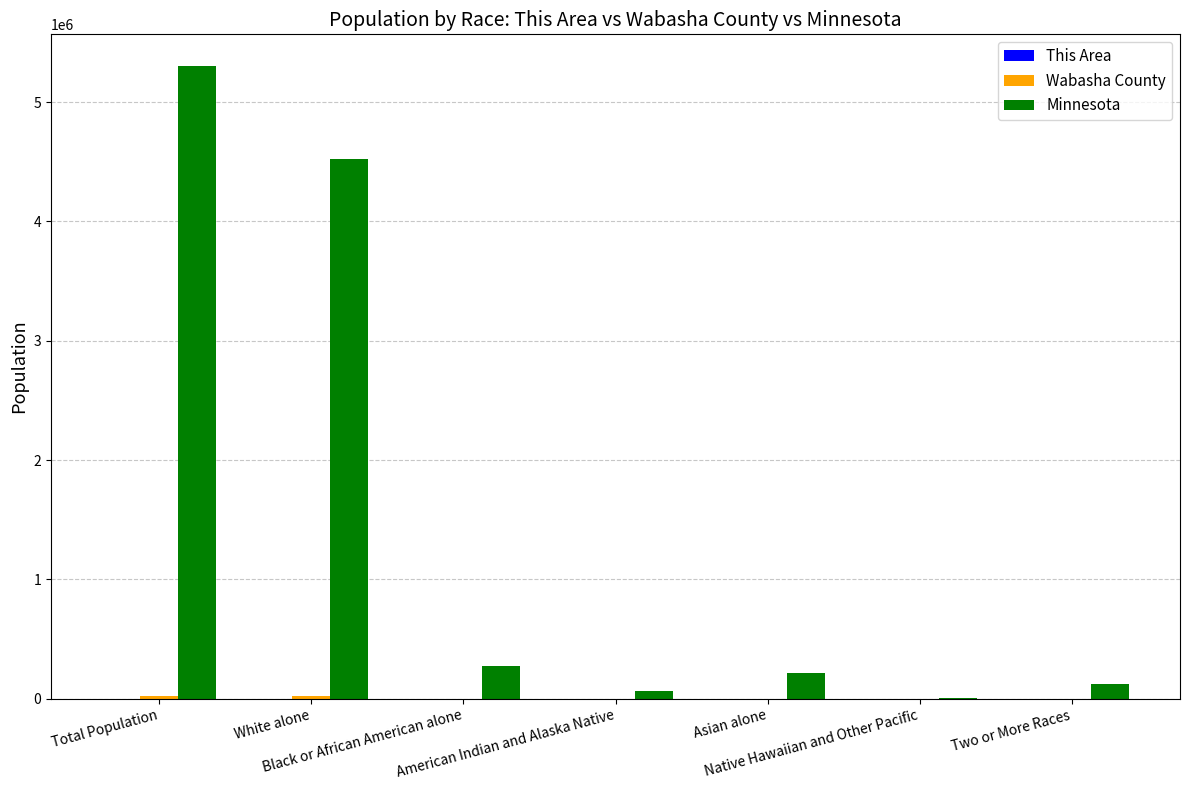

Which series has the largest total across all categories?

Minnesota